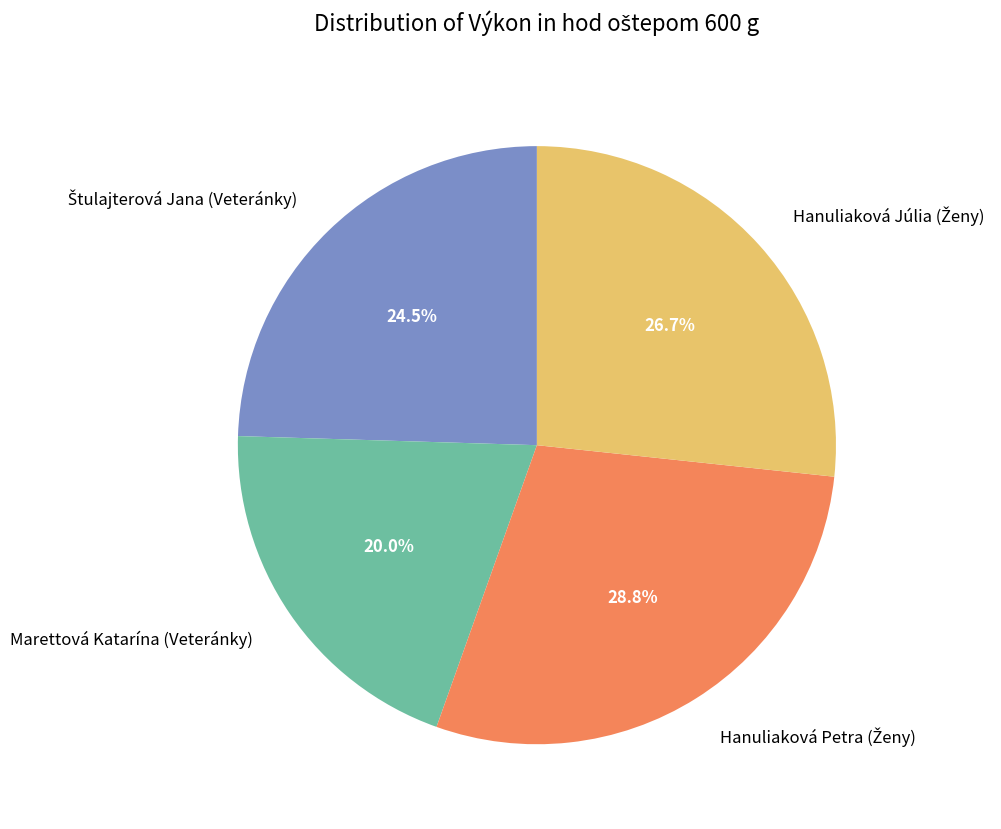

Which slice is the smallest?

Marettová Katarína (Veteránky)